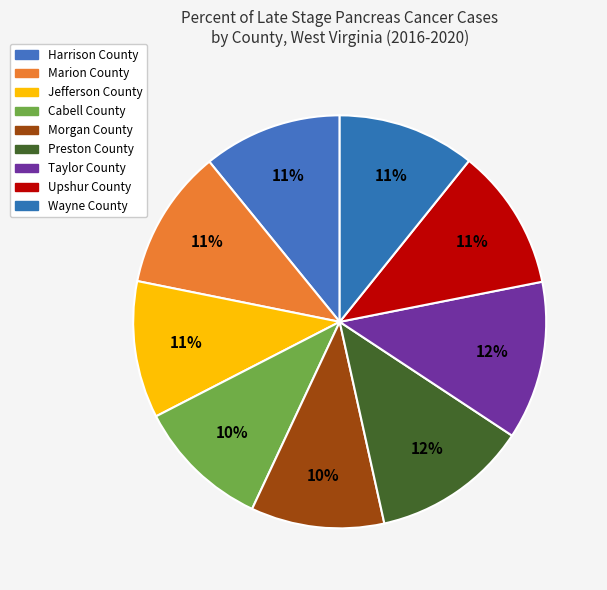

Count the number of slices in the pie.

9